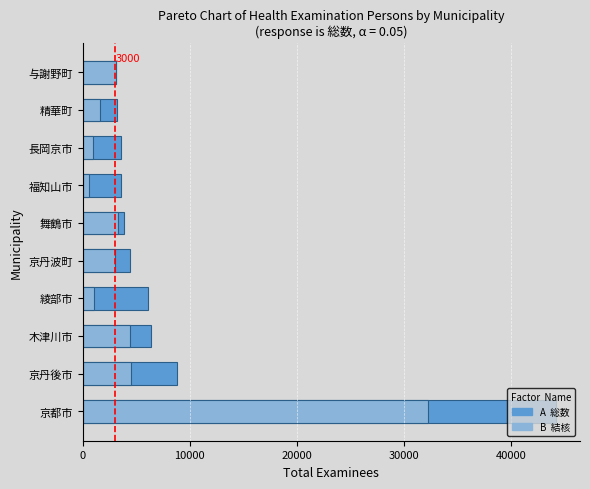

How many series are shown in this chart?

2